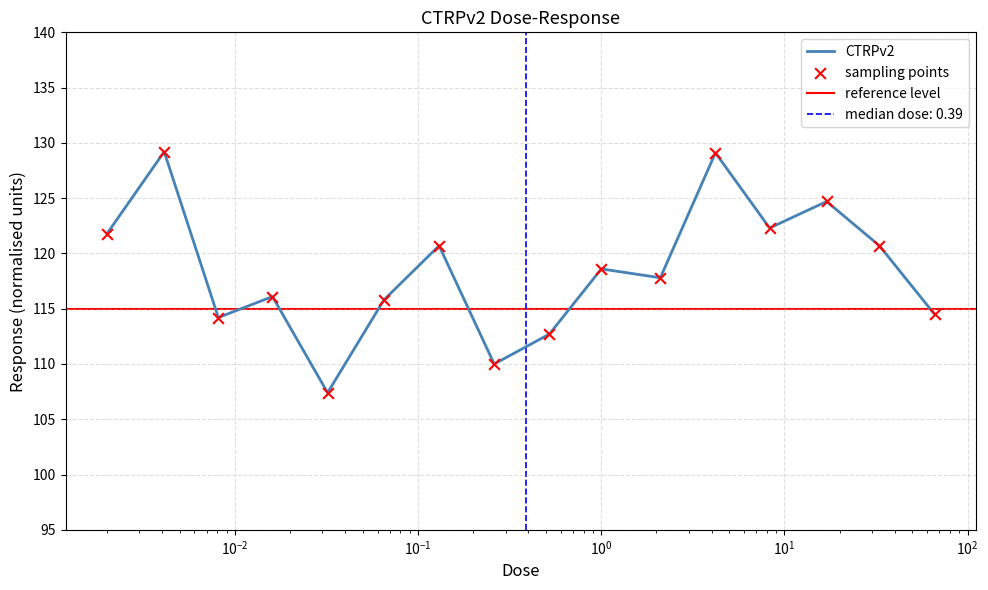

What is the change in value from 0.032 to 0.52?

+5.3